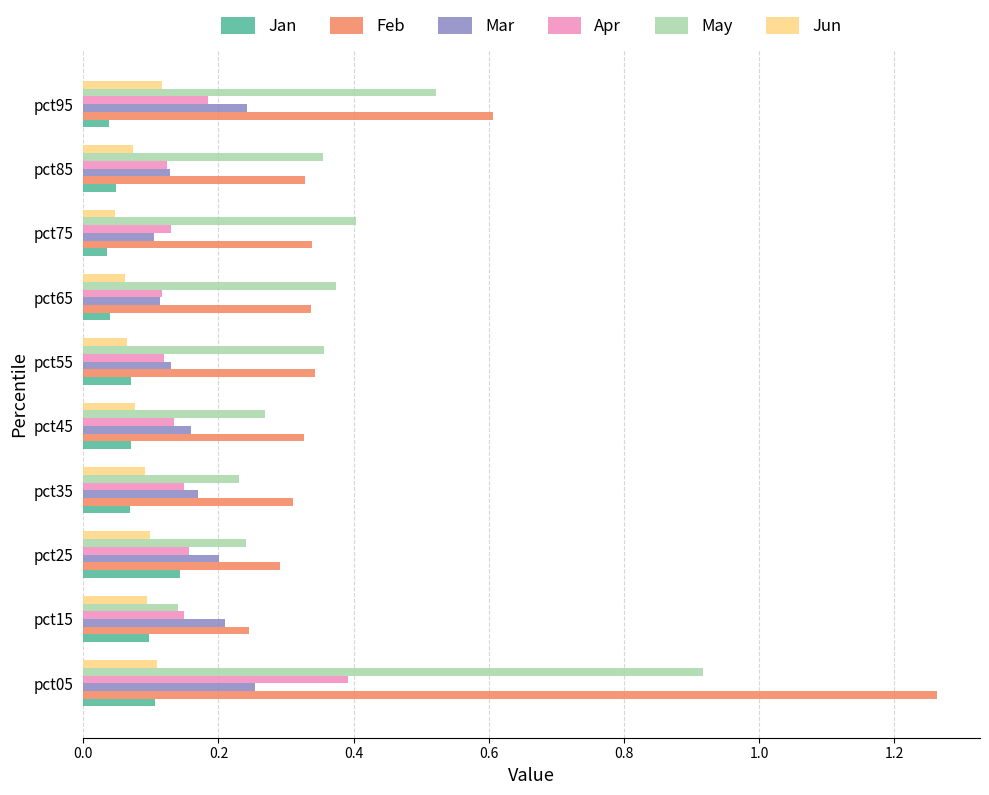

Count the Mar values in the range 0 to 1.

10